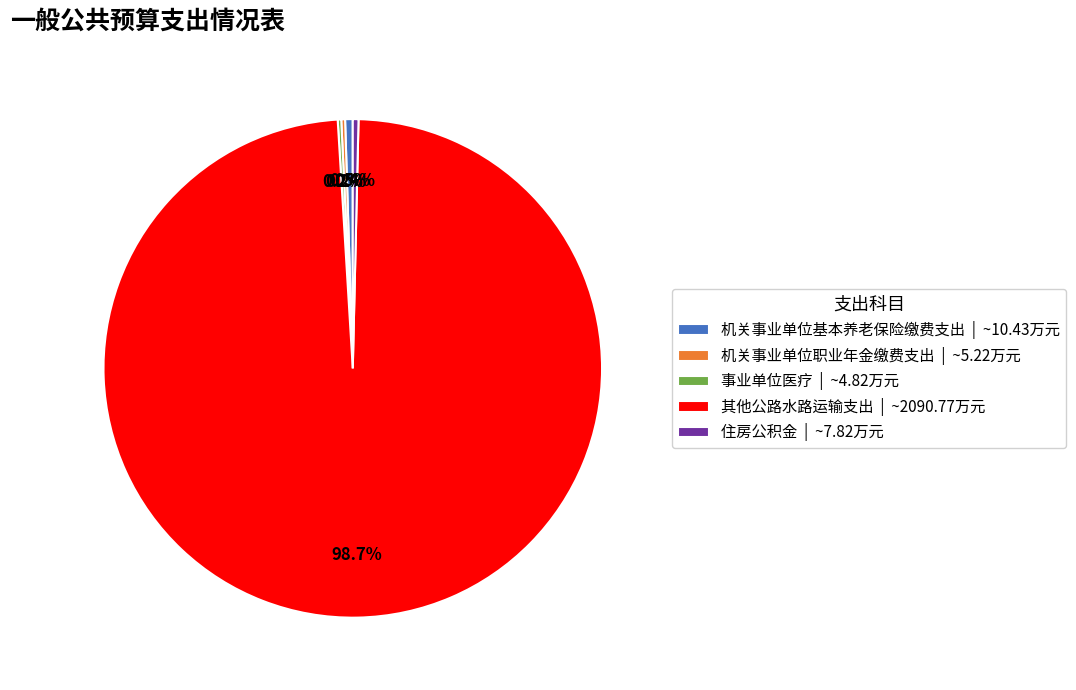

Approximately how many times larger is the value at 住房公积金 compared to 机关事业单位基本养老保险缴费支出?

0.7